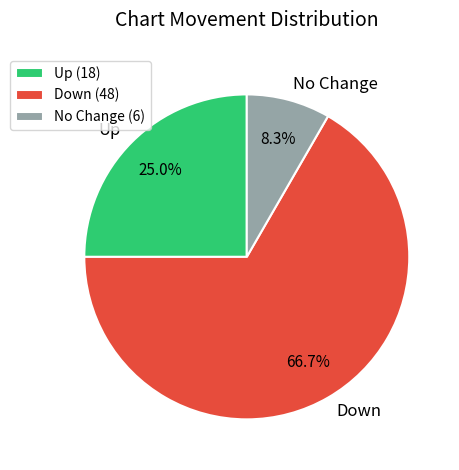

What is the total percentage of No Change and Down?

75.0%